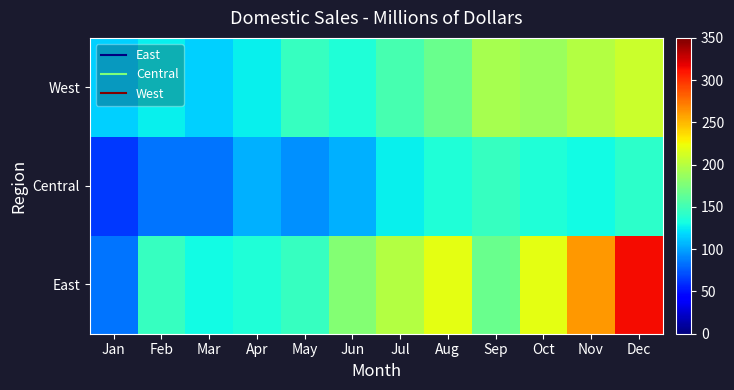

Reading right to left, extract all data points from this chart.

East: Dec=314	Nov=262	Oct=220	Sep=167	Aug=220	Jul=199	Jun=178	May=146	Apr=136	Mar=131	Feb=146	Jan=84
Central: Dec=141	Nov=131	Oct=136	Sep=146	Aug=136	Jul=126	Jun=105	May=94	Apr=105	Mar=84	Feb=84	Jan=63
West: Dec=209	Nov=199	Oct=188	Sep=194	Aug=167	Jul=152	Jun=136	May=146	Apr=126	Mar=115	Feb=126	Jan=115